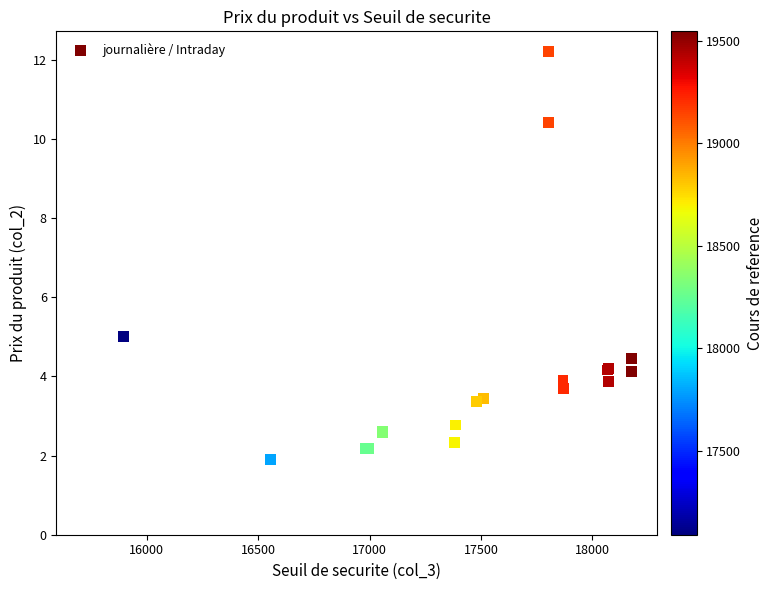

What Y value in the scatter plot is closest to 7?

5.0